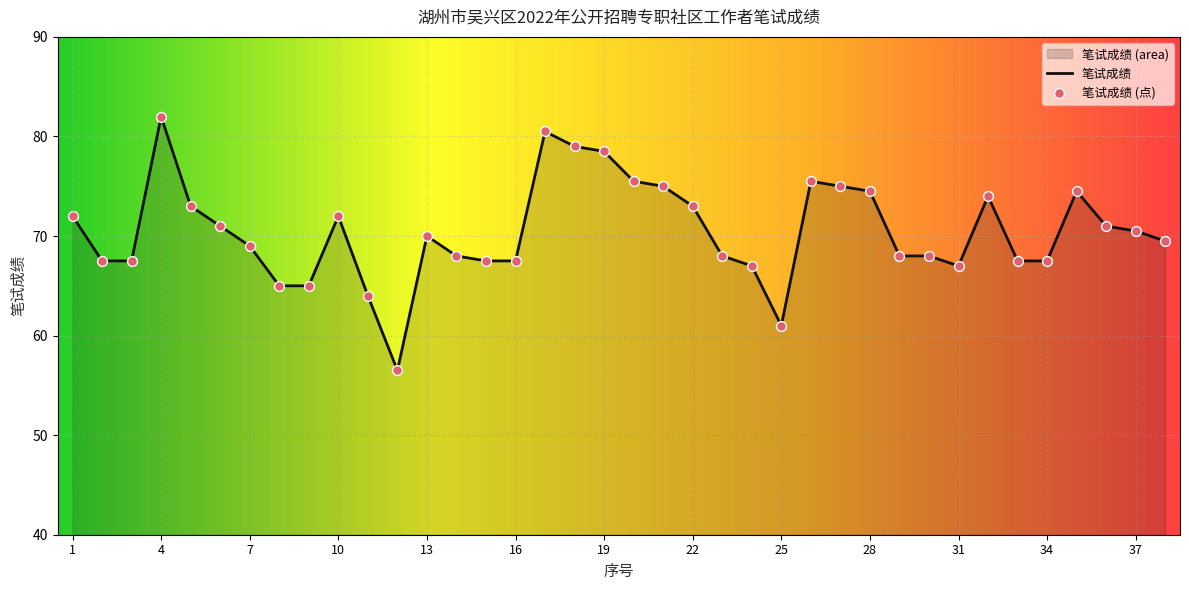

Which has a higher value, 22 or 26?

26